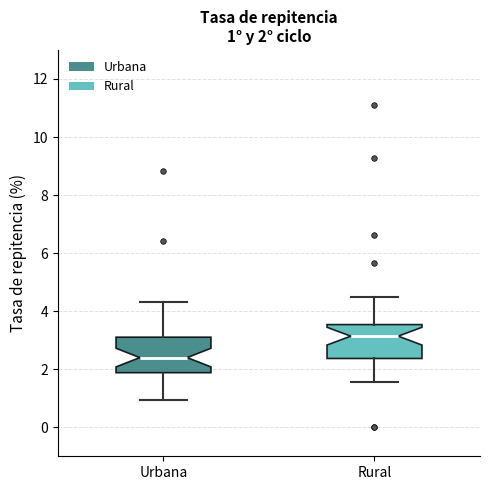

Which box's median line is the highest?

Rural